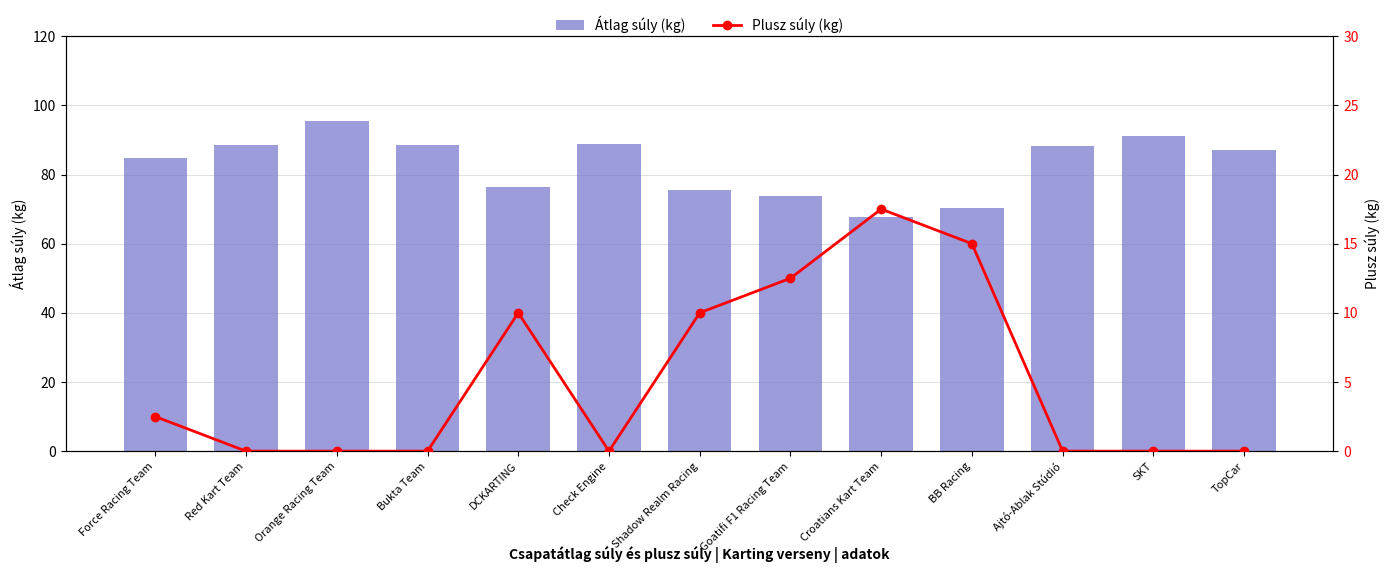

What is the difference between the Átlag súly (kg) values at Force Racing Team and Ajtó-Ablak Stúdió?

3.5